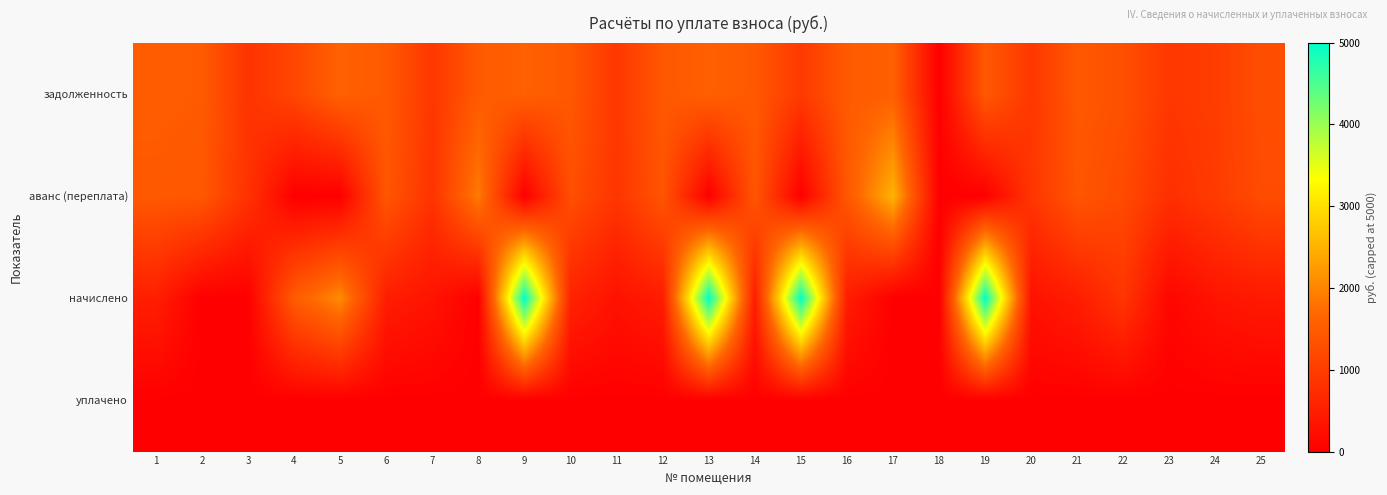

At how many categories does at least one series exceed 4518?

4